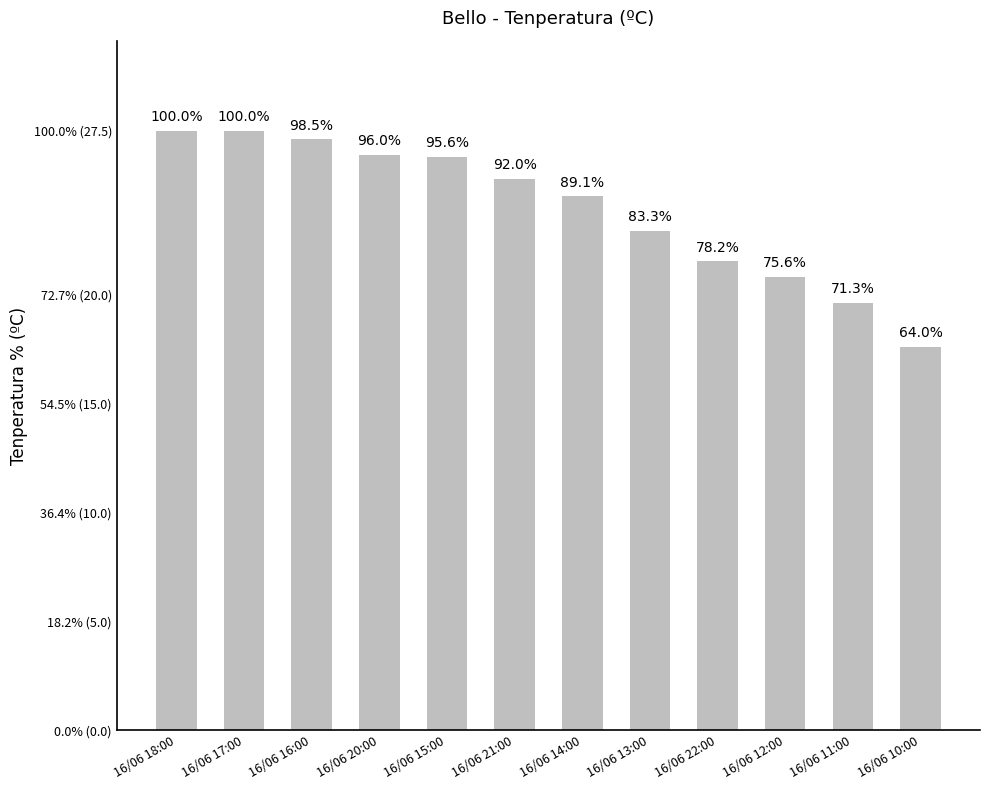

What position from the left is 16/06 21:00?

6